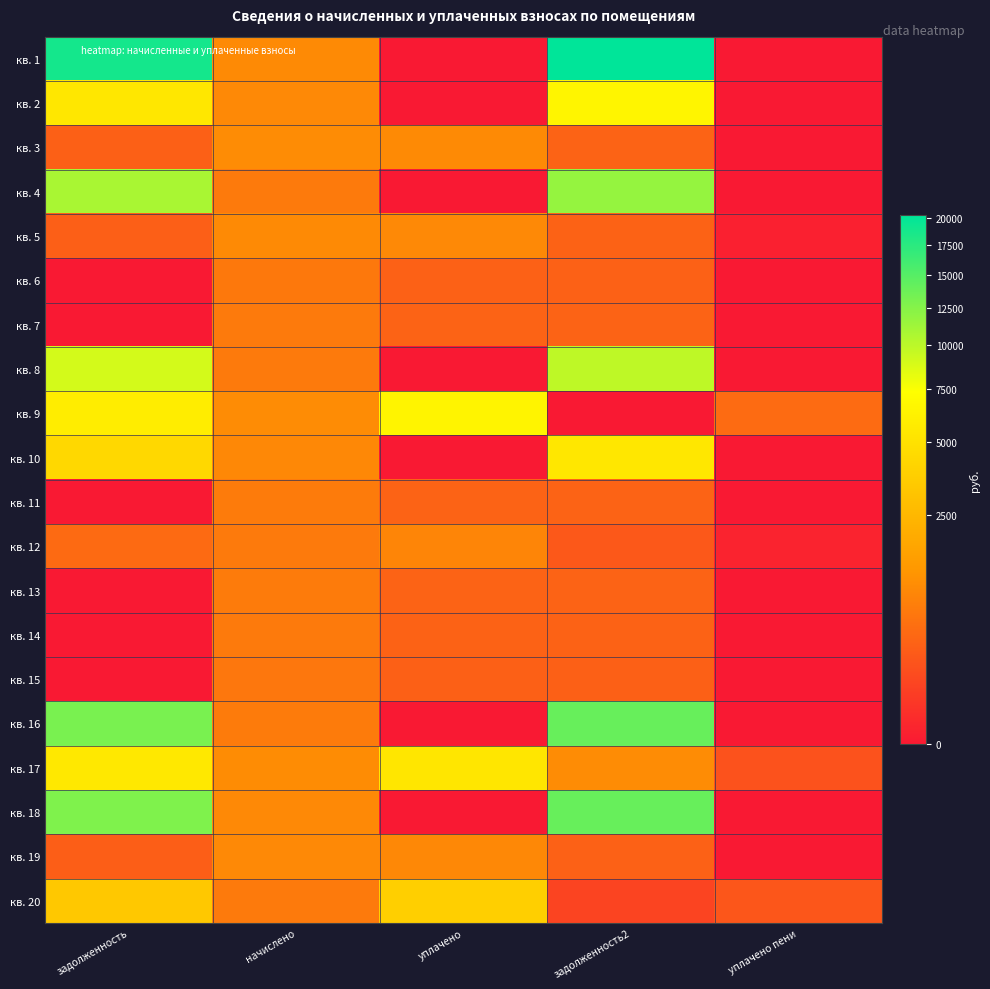

How many data points does each series have?

5